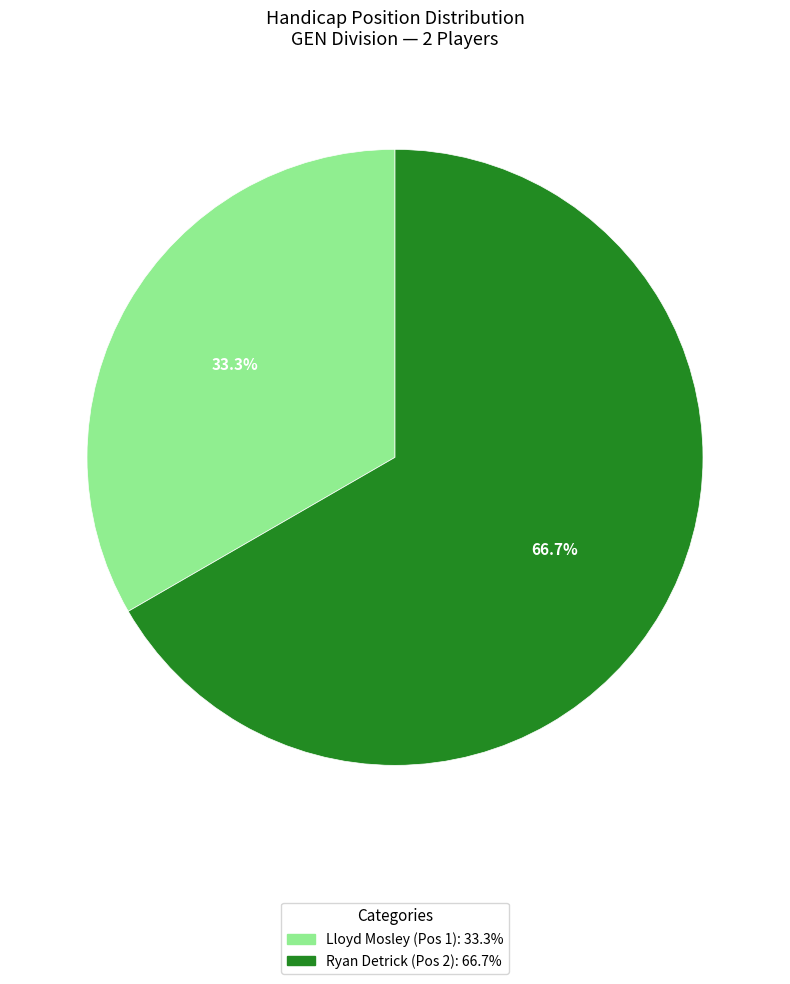

Is there any slice that represents more than half of the pie?

Yes